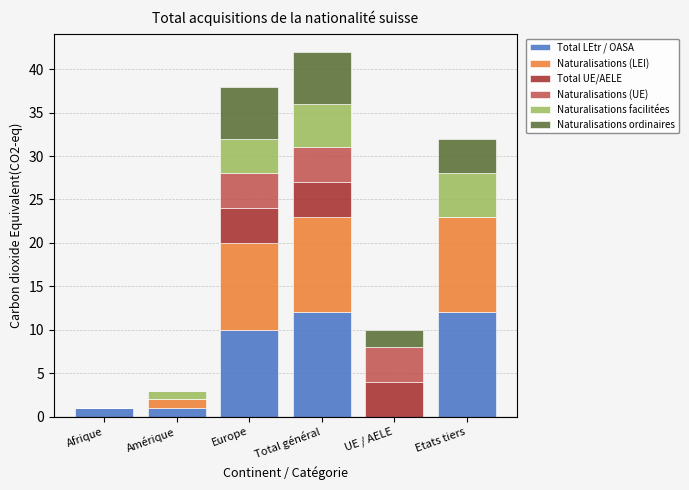

What is the total value across all series at Etats tiers?

32